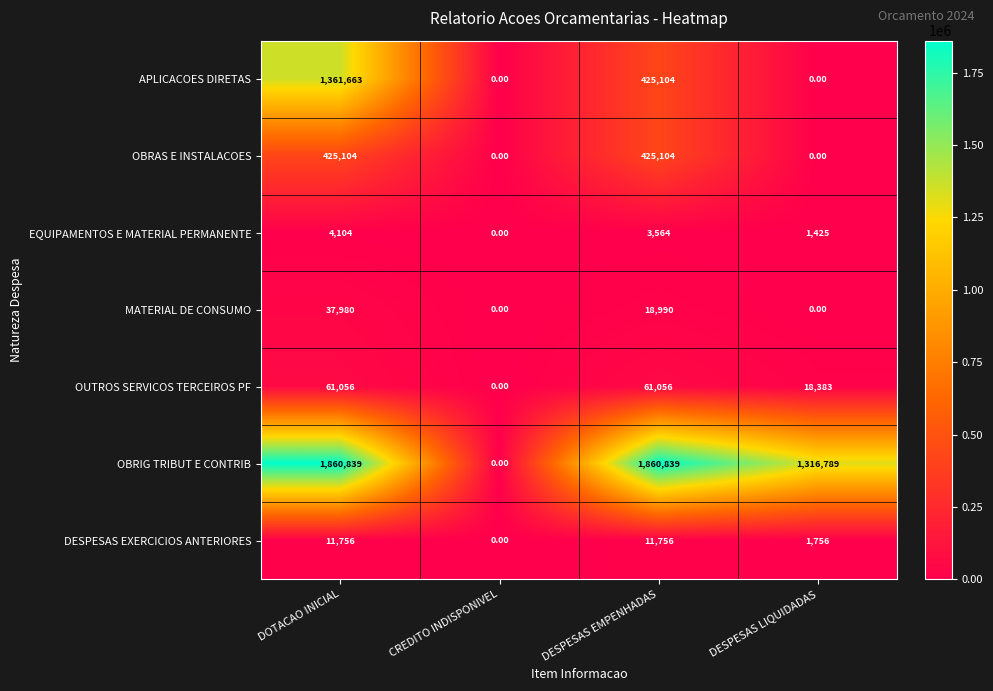

At DOTACAO INICIAL, list the series in order from smallest to largest.

EQUIPAMENTOS E MATERIAL PERMANENTE, DESPESAS EXERCICIOS ANTERIORES, MATERIAL DE CONSUMO, OUTROS SERVICOS TERCEIROS PF, OBRAS E INSTALACOES, APLICACOES DIRETAS, OBRIG TRIBUT E CONTRIB